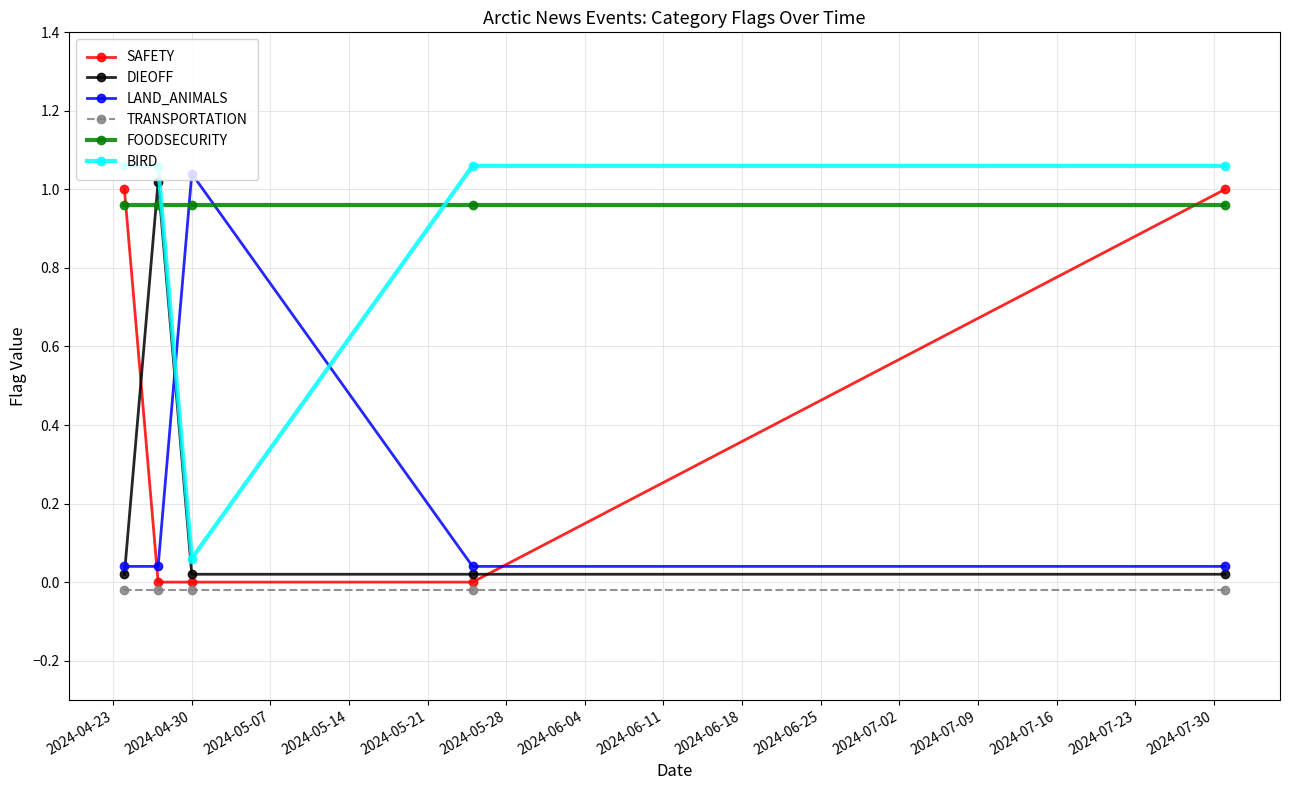

True or false: LAND_ANIMALS and TRANSPORTATION intersect in this chart.

False